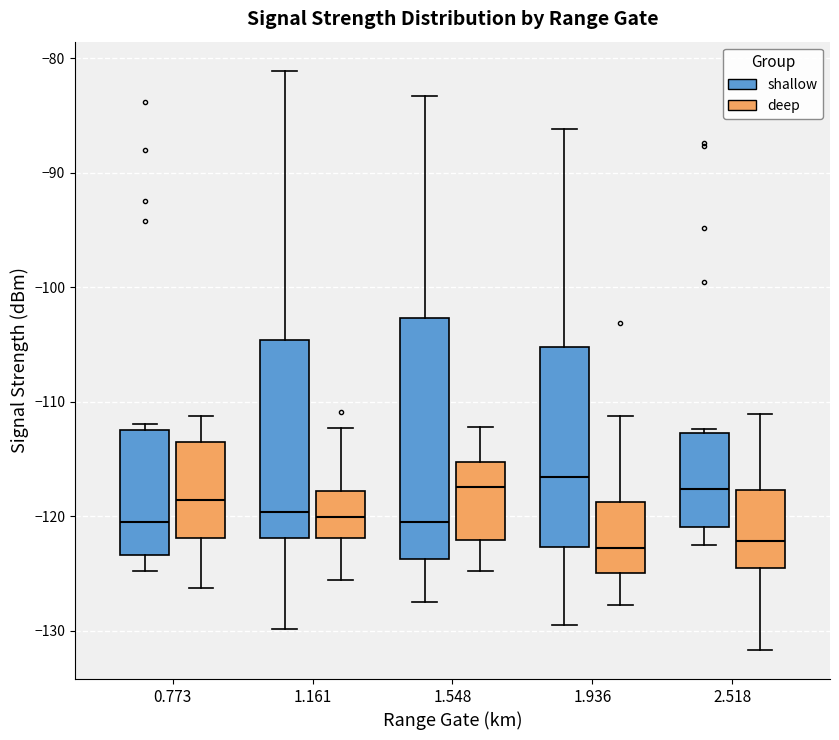

Where does the median line of the box for 1.936 (deep) sit on the y-axis? The values are not printed on the chart, so give them approximately, as read against the axis.

-123